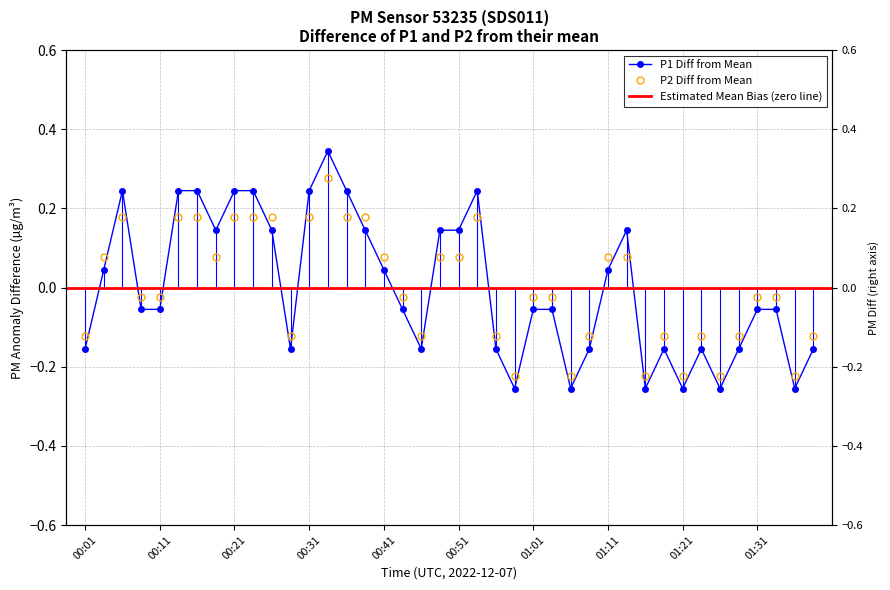

List the series in order of their overall mean, lowest first.

P2, P1